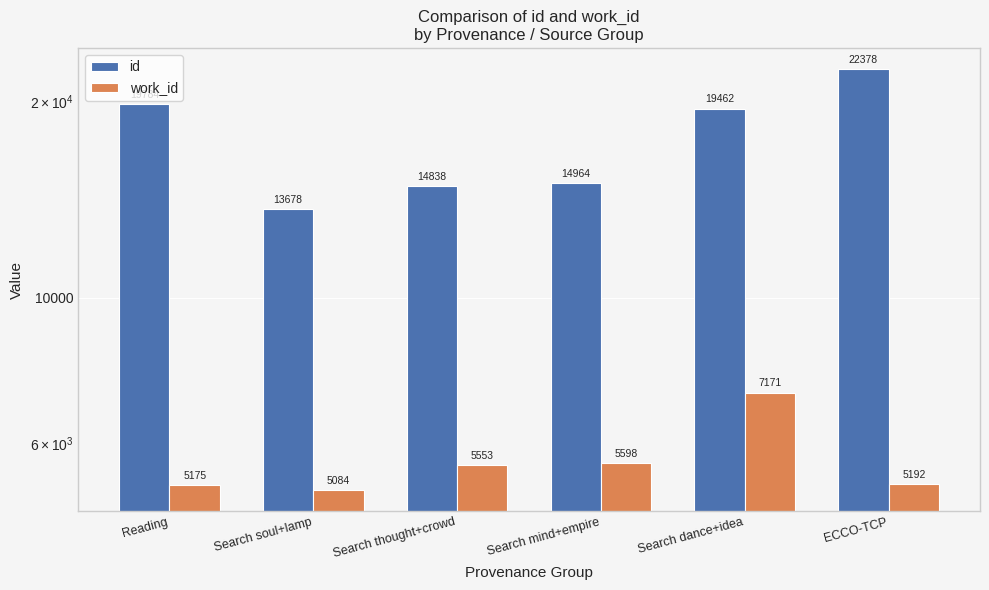

What is the difference between the second highest and second lowest values in the work_id series?

423